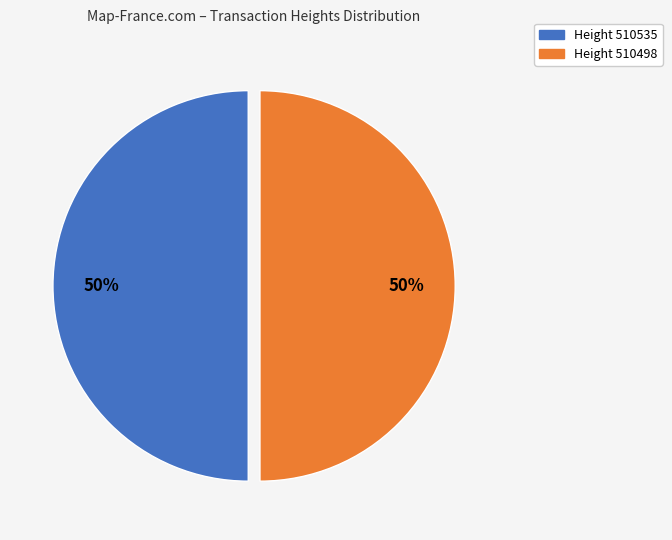

To the nearest percent, what is the average slice percentage?

50%